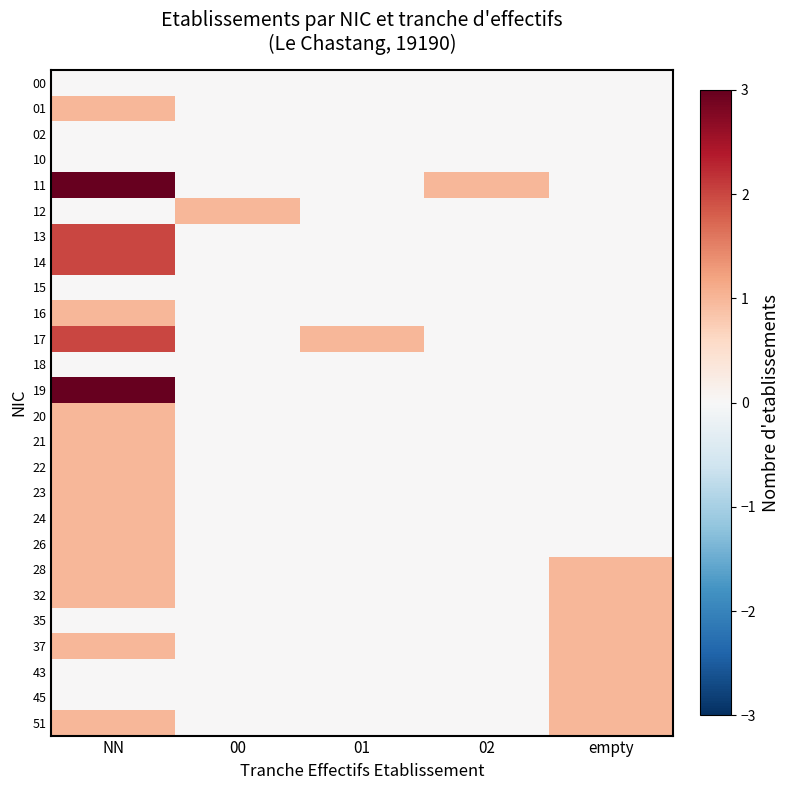

What is the difference between the highest and lowest values at 01?

1